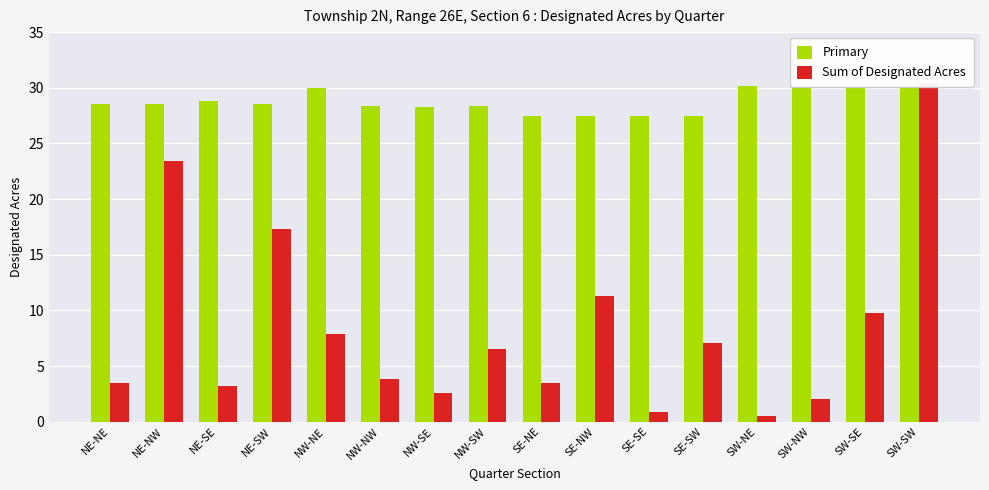

How many categories are shown in the chart?

16